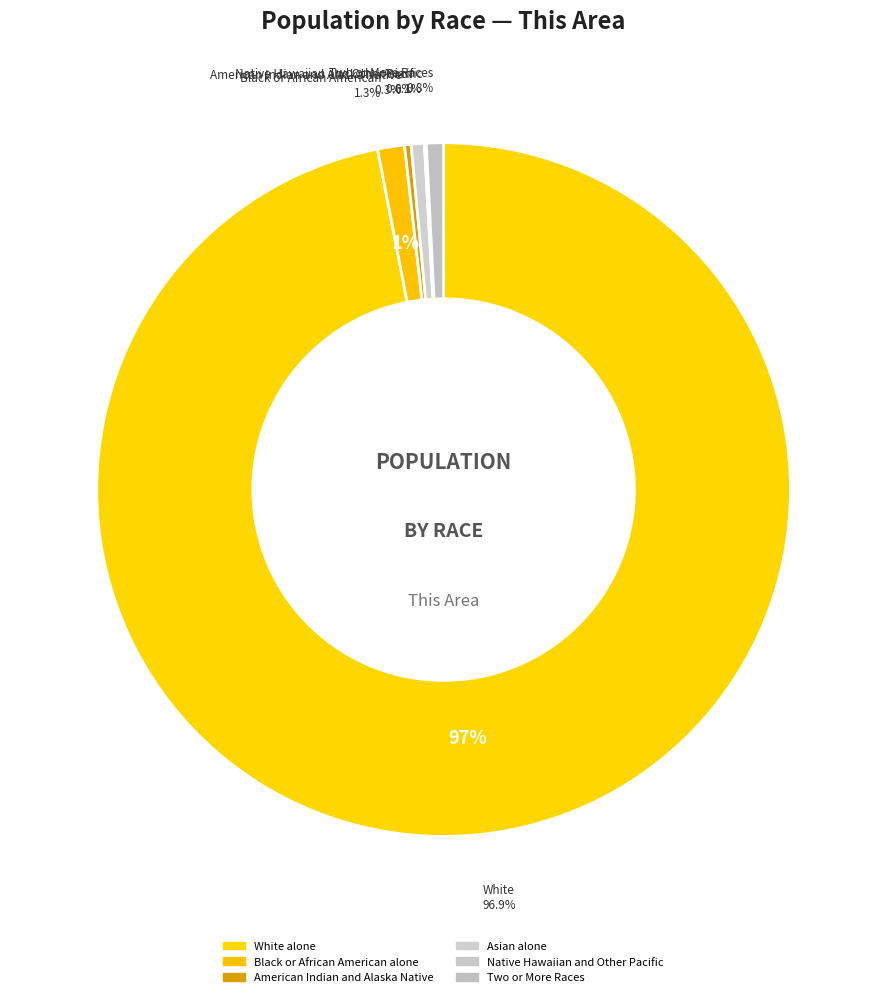

To the nearest percent, what is the difference between the largest and smallest slice percentages?

97%